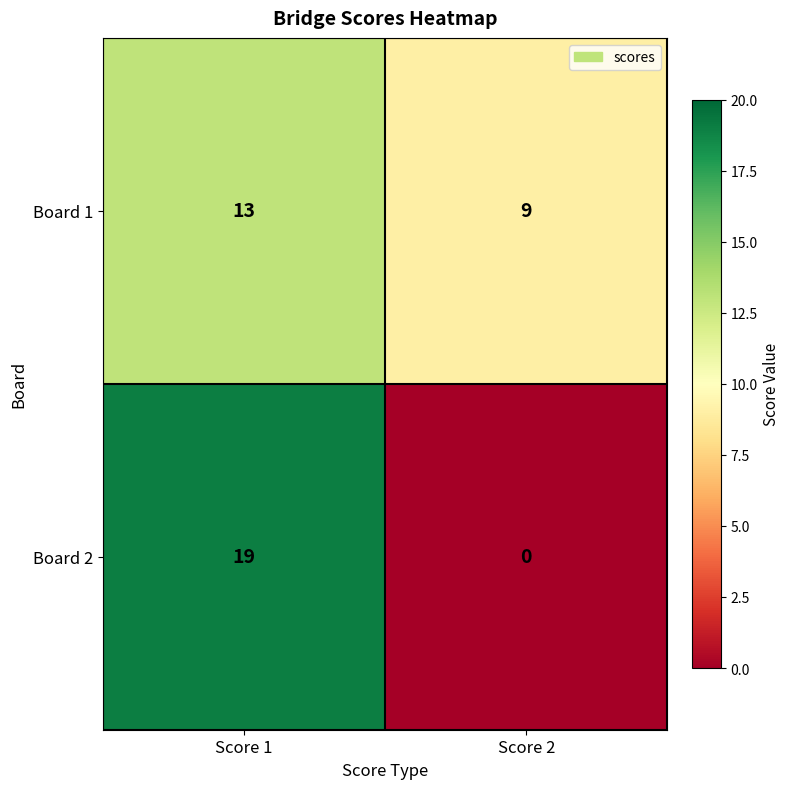

Is it true that Board 2 equals 19 at Score 1?

True